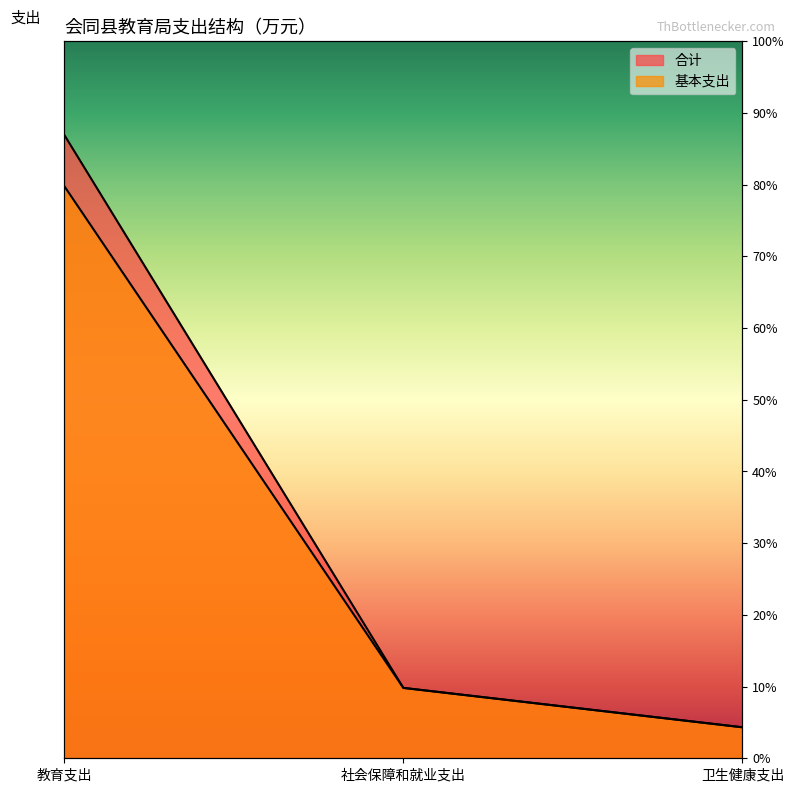

What value does the 基本支出 series have at 卫生健康支出?

58.1